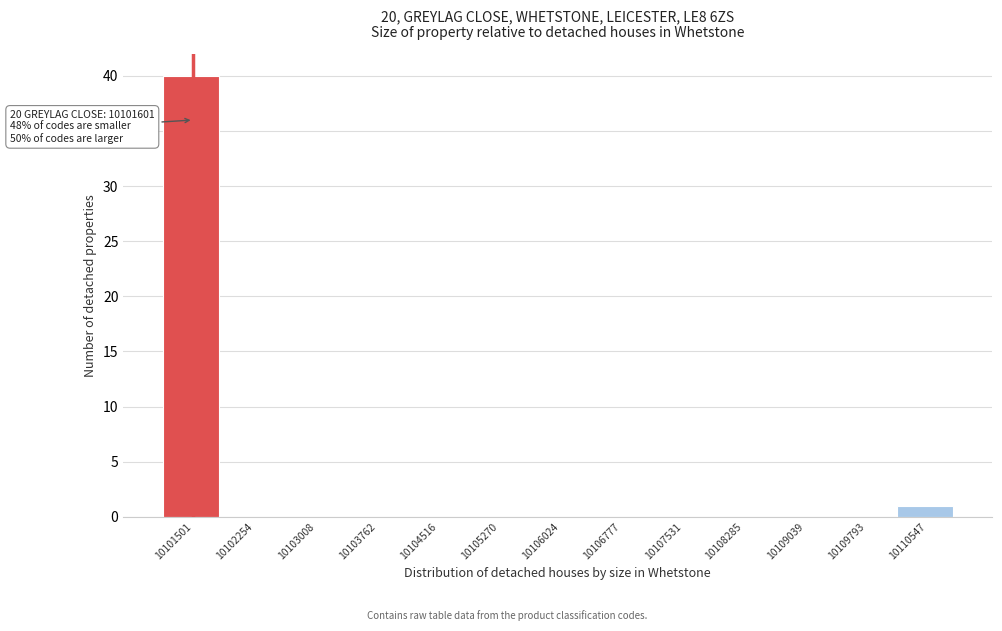

Reading left to right, extract all data points from this chart.

10101501=40	10102254=0	10103008=0	10103762=0	10104516=0	10105270=0	10106024=0	10106777=0	10107531=0	10108285=0	10109039=0	10109793=0	10110547=1